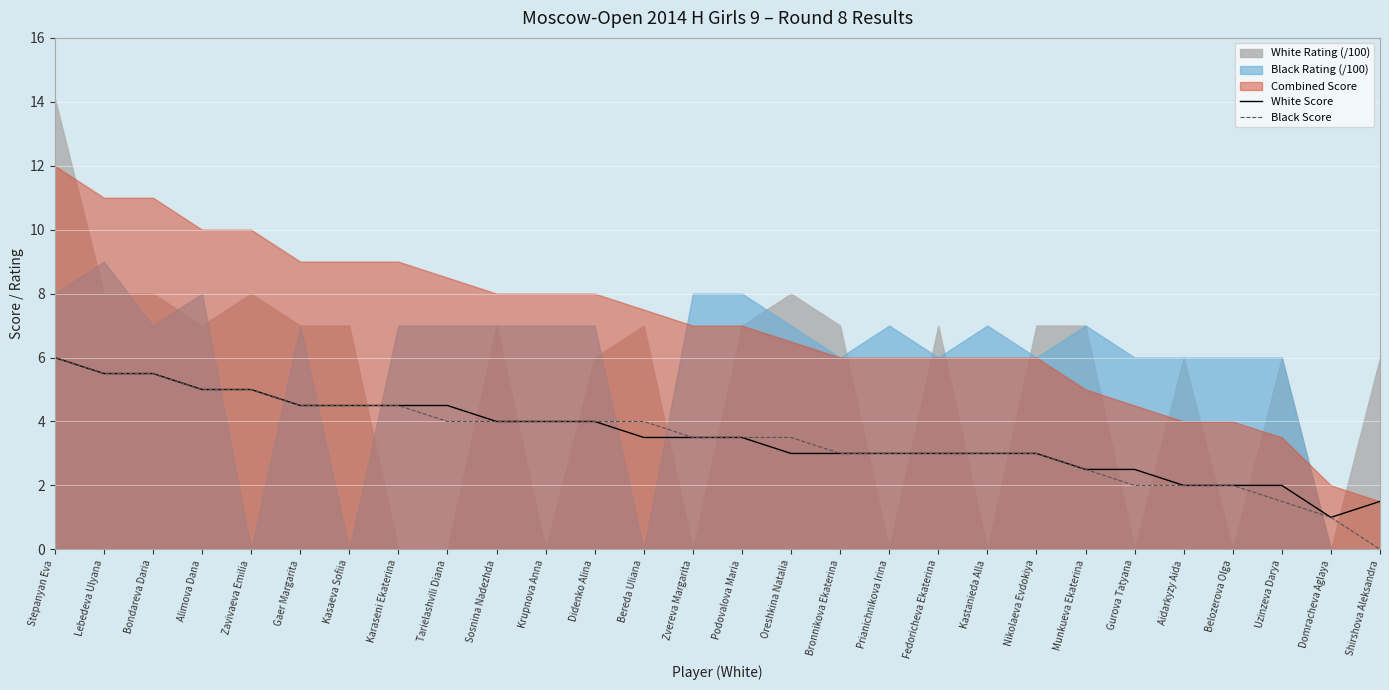

What is the maximum value for White Score?

6.0